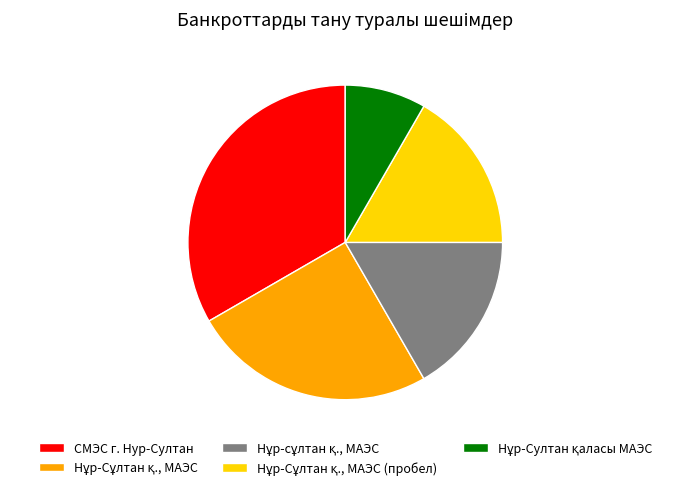

The СМЭС г. Нур-Султан slice represents 23% of the pie. True or false?

False